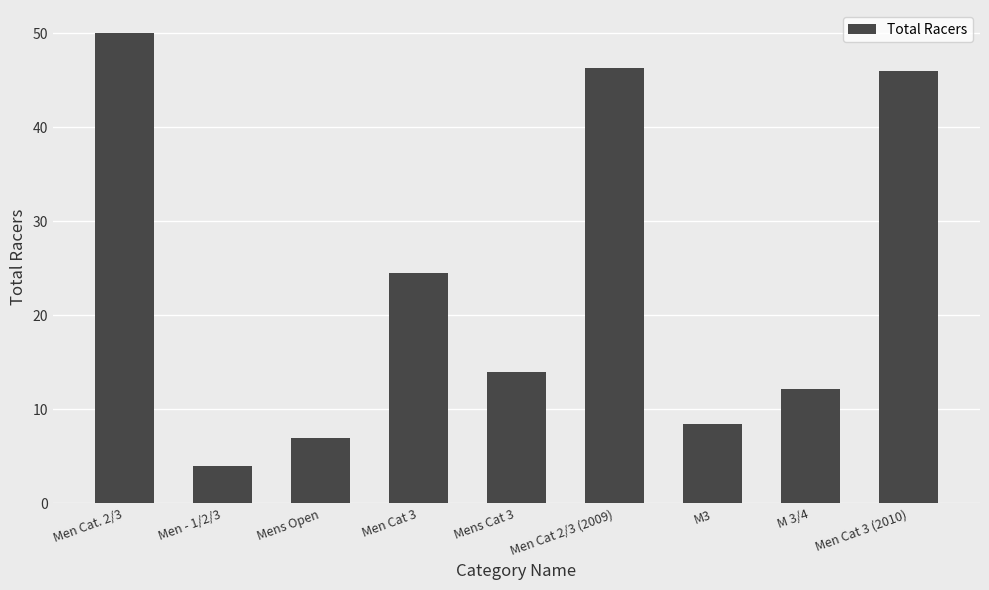

Reading left to right, list all the values displayed in this chart.

Men Cat. 2/3=50.0	Men - 1/2/3=4.0	Mens Open=7.0	Men Cat 3=24.5	Mens Cat 3=14.0	Men Cat 2/3 (2009)=46.3	M3=8.5	M 3/4=12.2	Men Cat 3 (2010)=46.0